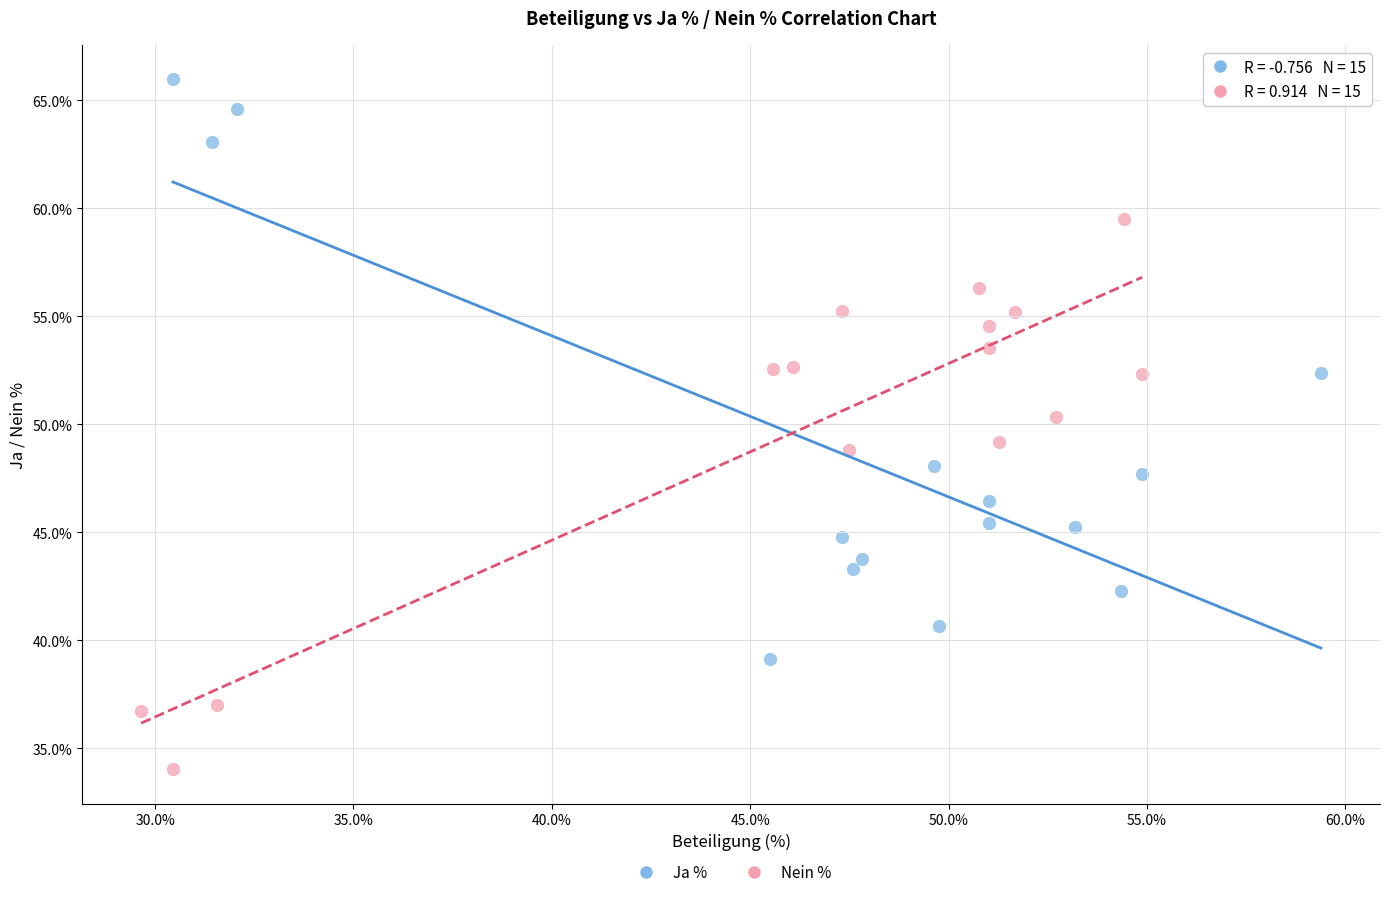

Which series has the largest Y range (max minus min)?

Ja %